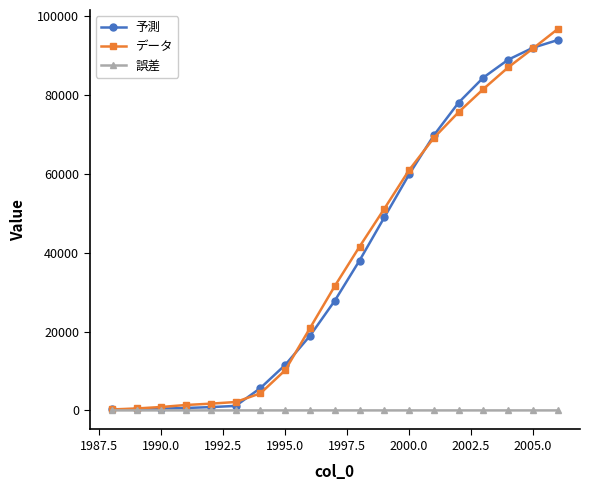

What is the value of the データ point at the 7th from the left?

4331.0